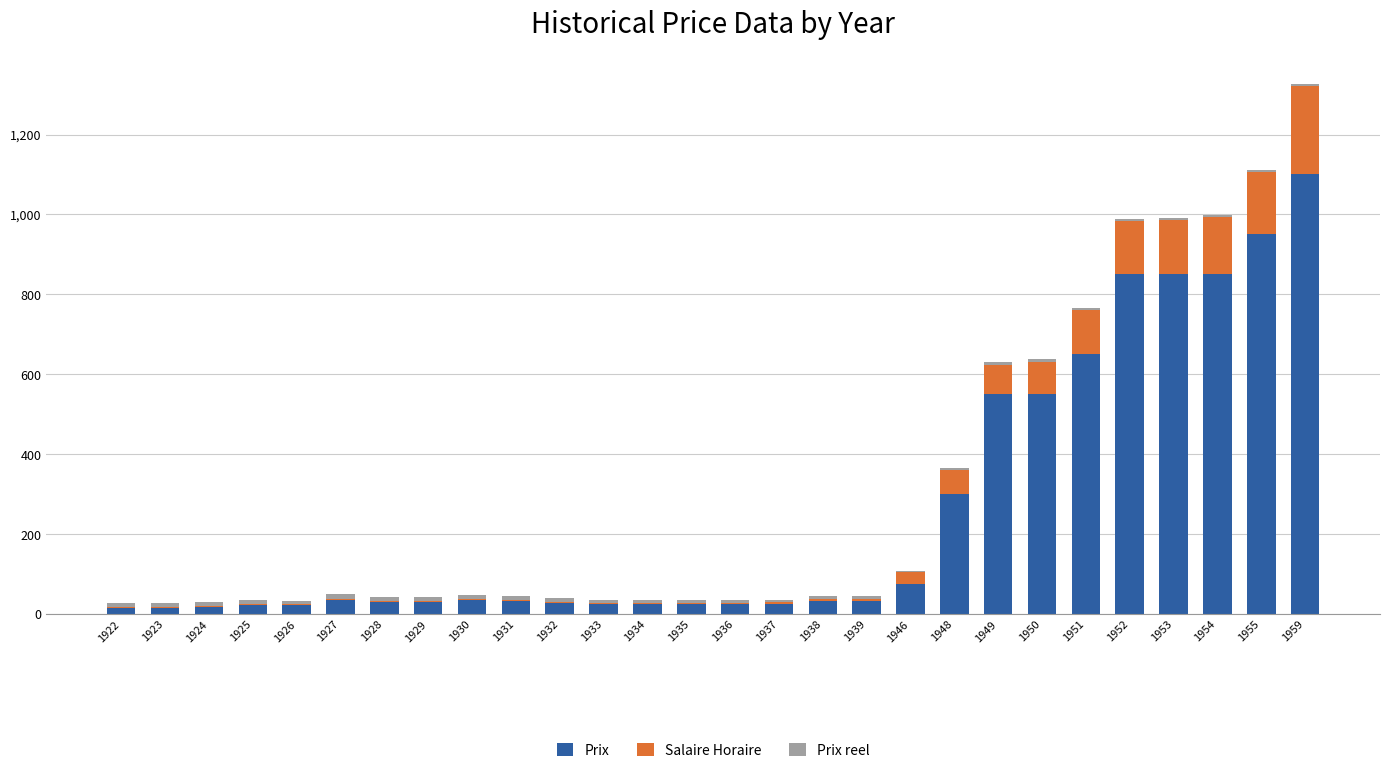

At which category is the sum across all series the highest?

1959